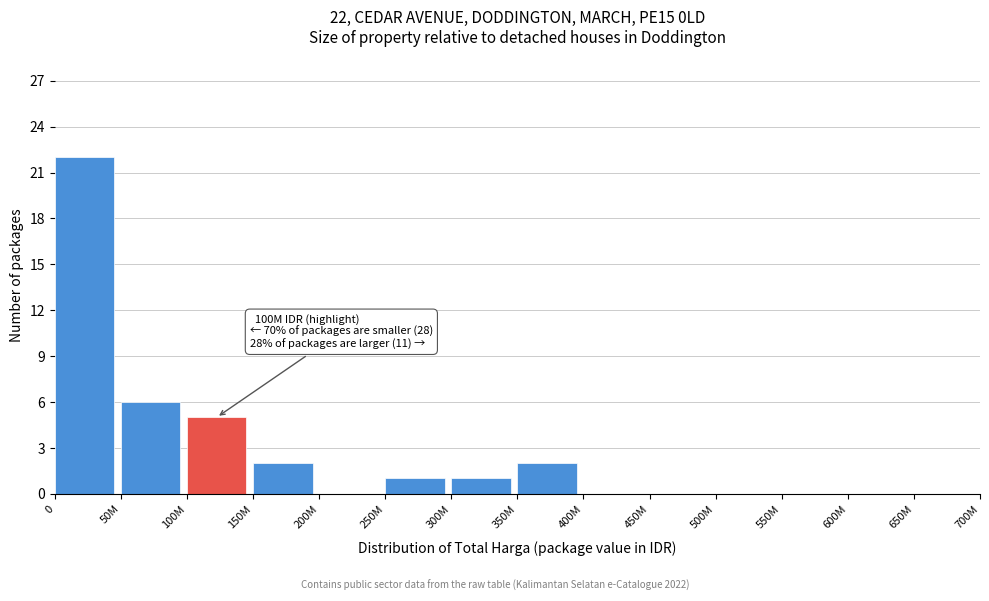

Reading right to left, what are all the values shown in this chart?

650M=0	600M=0	550M=0	500M=0	450M=0	400M=0	350M=2	300M=1	250M=1	200M=0	150M=2	100M=5	50M=6	0=22